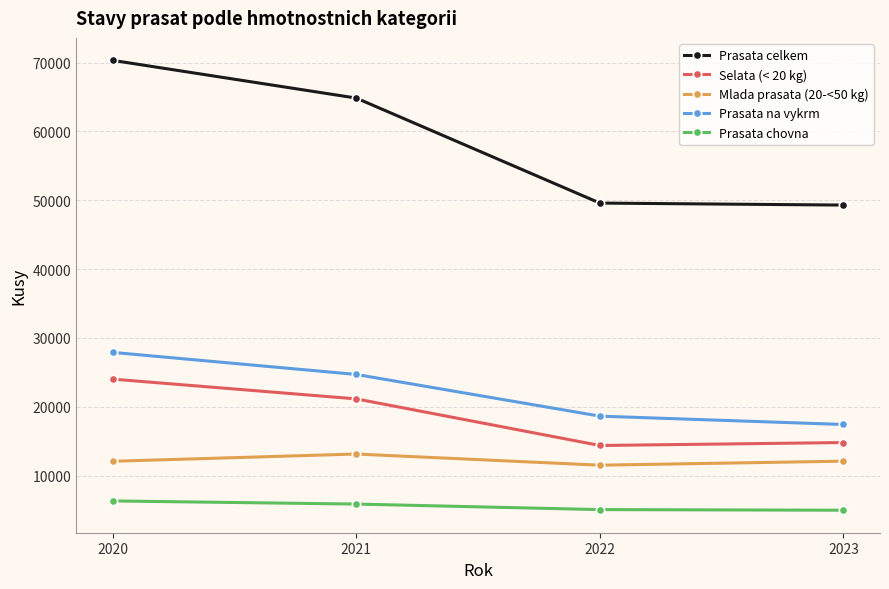

What is the minimum value for Prasata na vykrm?

17422